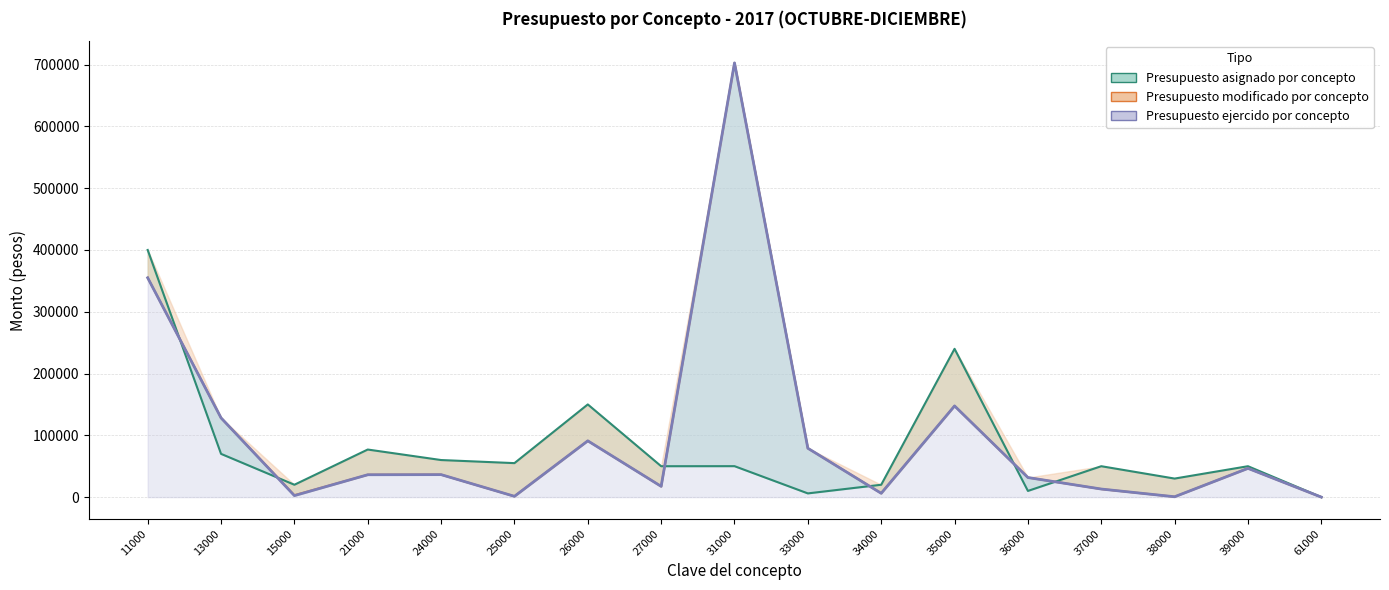

What are all the series names shown in the legend?

Presupuesto asignado por concepto, Presupuesto modificado por concepto, Presupuesto ejercido por concepto